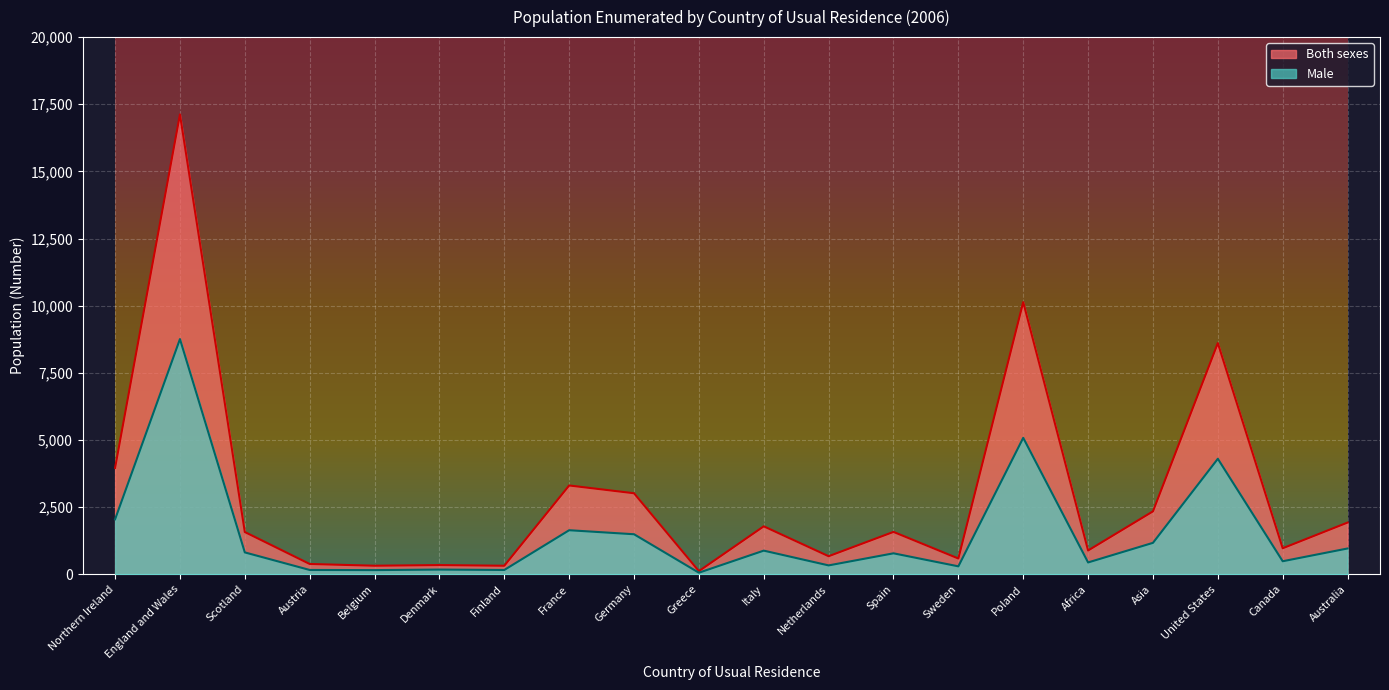

Which has a higher value, Italy or Belgium?

Italy